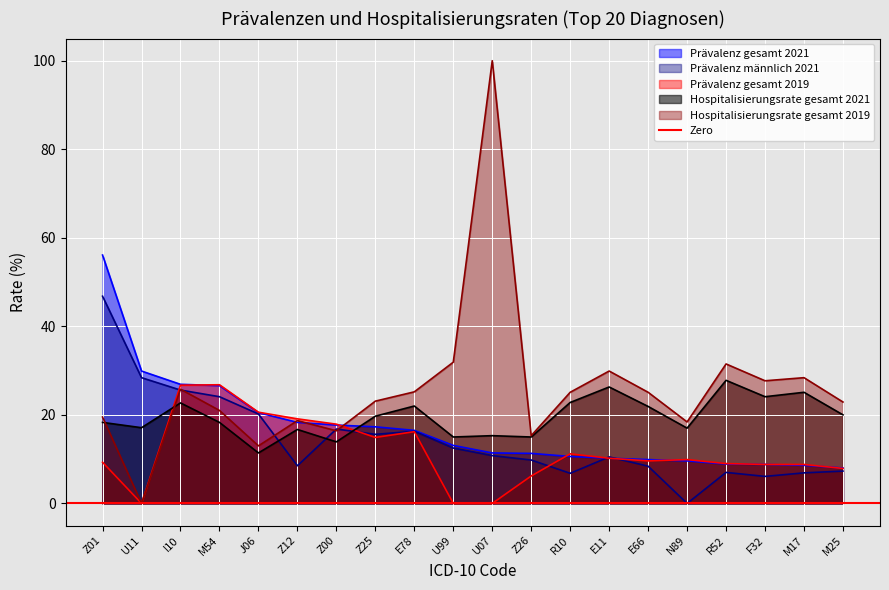

What is the total value across all series at E11?

87.1